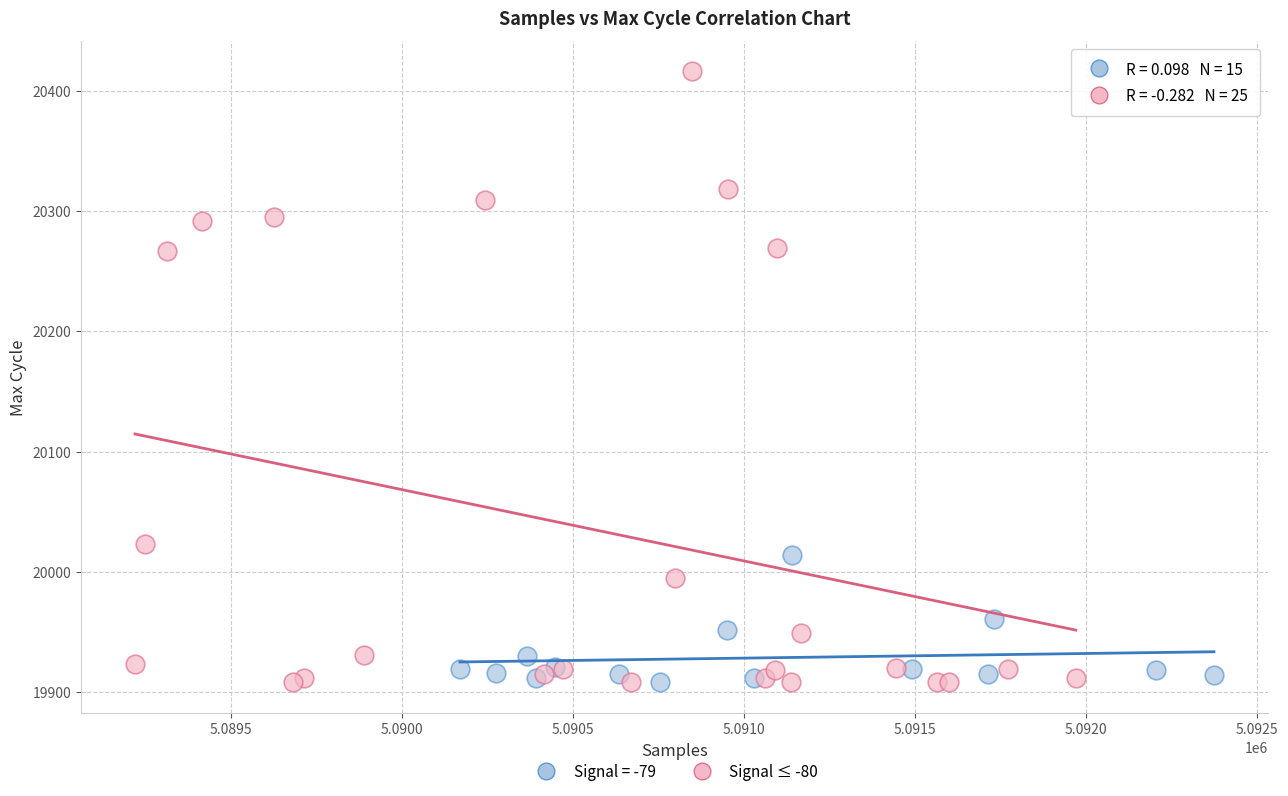

Which series contains the highest Y value?

Signal ≤ -80